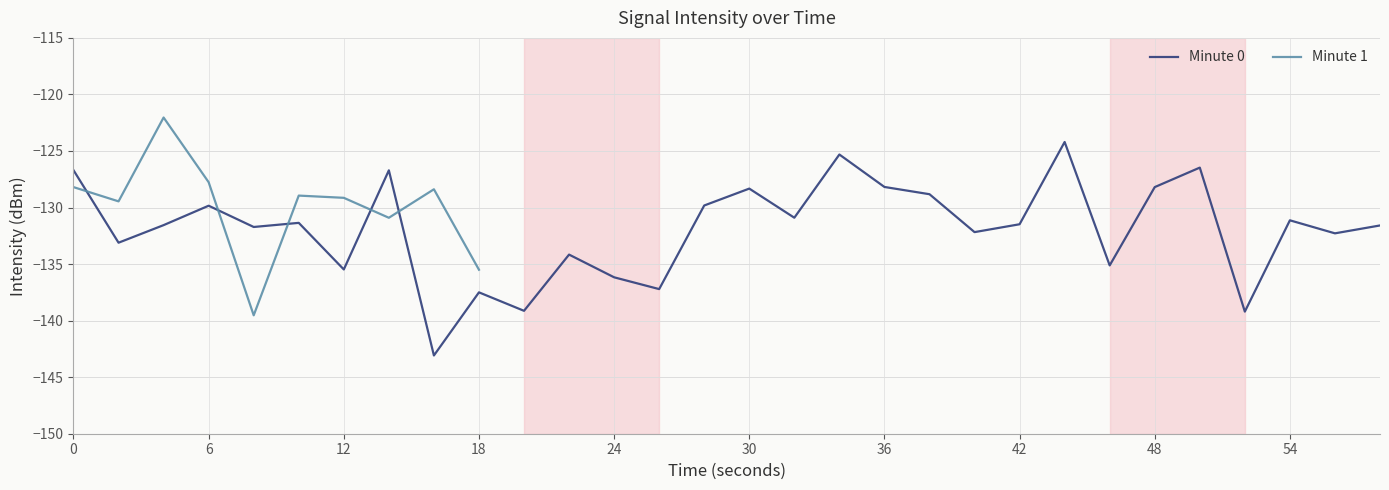

The value of Minute 1 at 3 is -82.0. True or false?

False